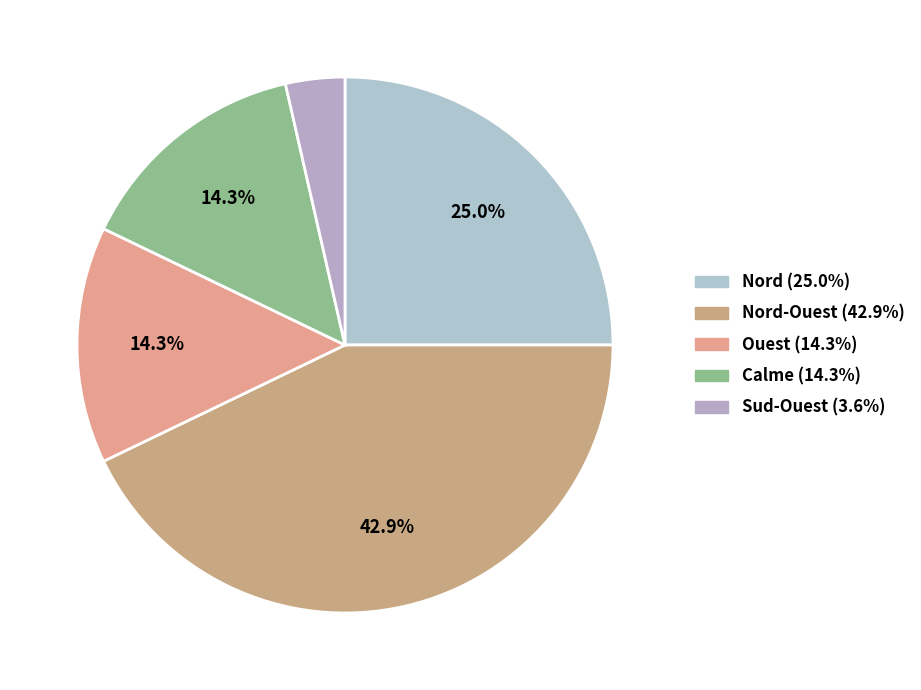

How many slices are in this pie chart?

5